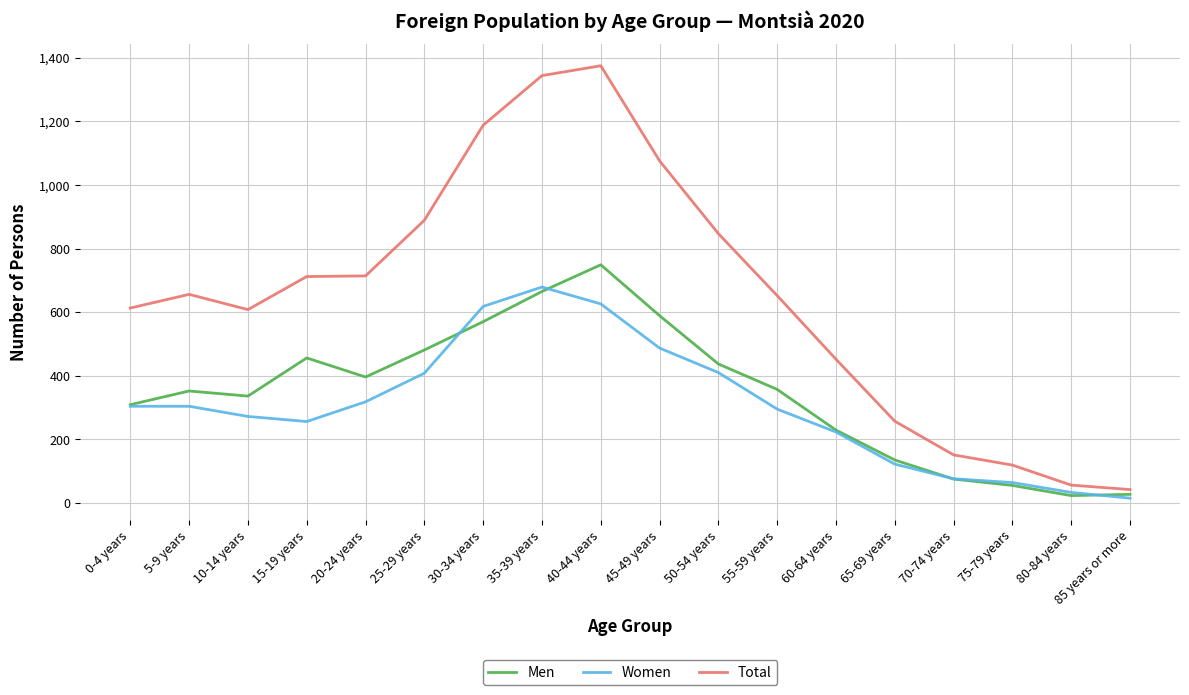

Which category has the highest value across all series?

40-44 years